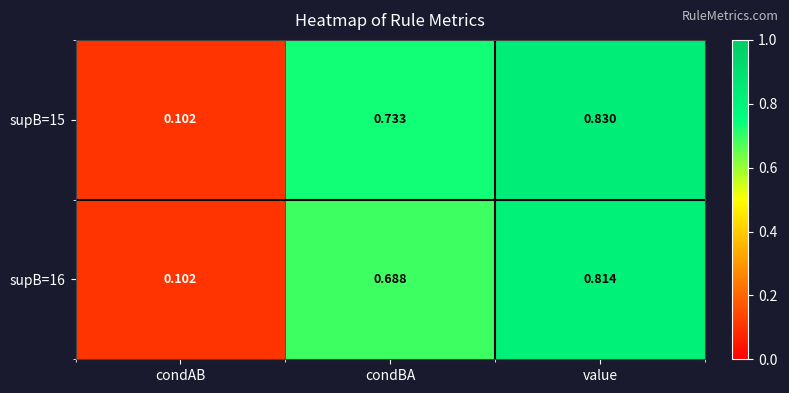

Rank the series at value from highest to lowest value.

supB=15, supB=16